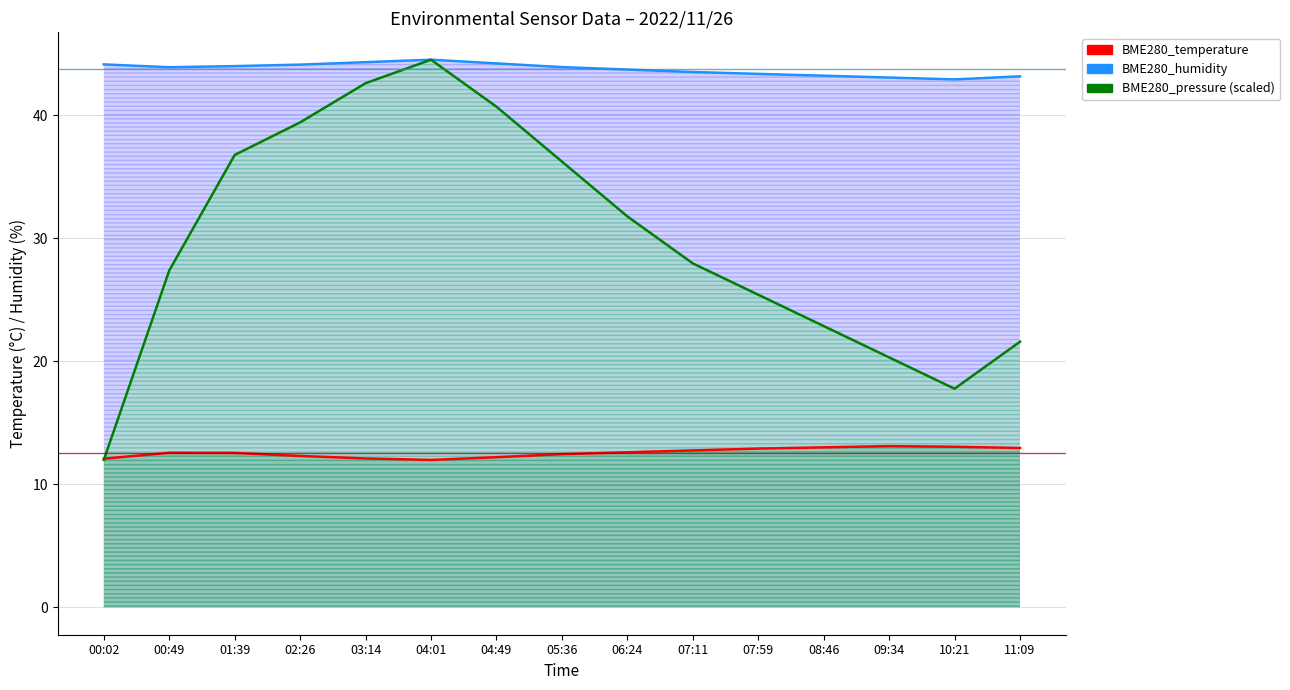

What are all the series names shown in the legend?

BME280_temperature, BME280_humidity, BME280_pressure (scaled)